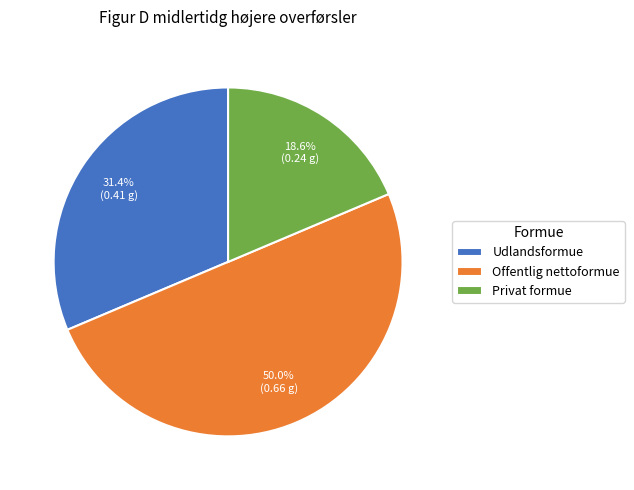

Which slice is the smallest?

Privat formue